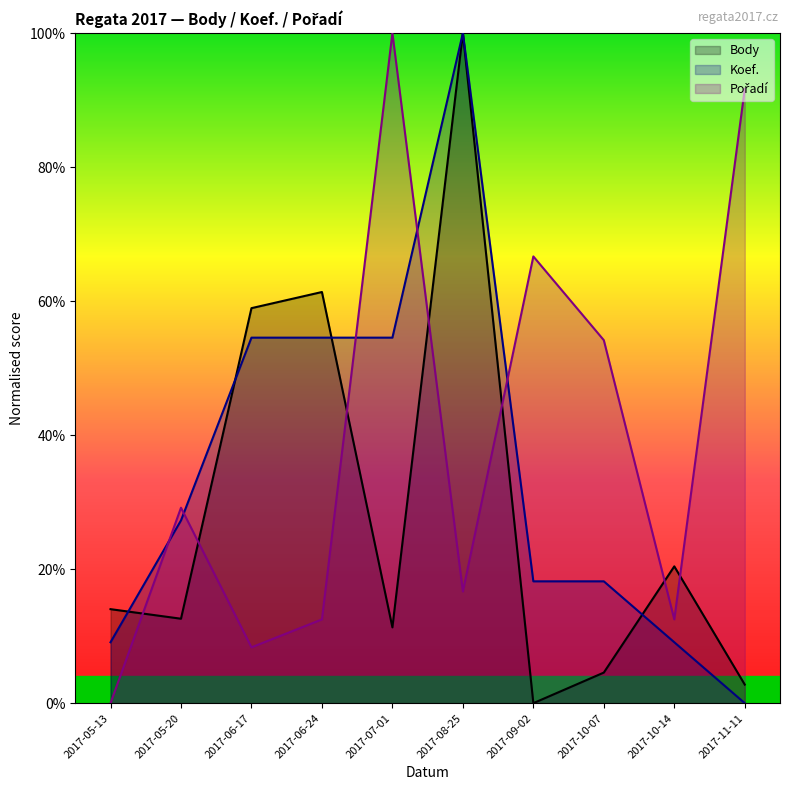

What is the label of the 2nd point from the right?

2017-10-14